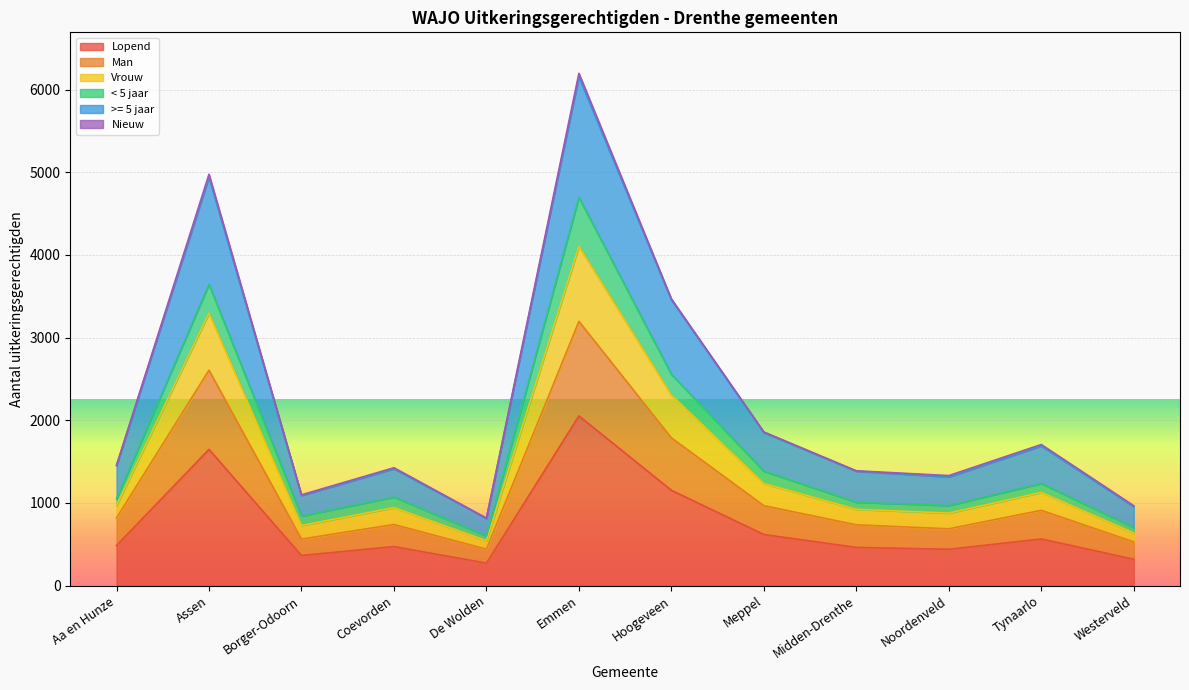

The Lopend series shows 563 at Tynaarlo. True or false?

True